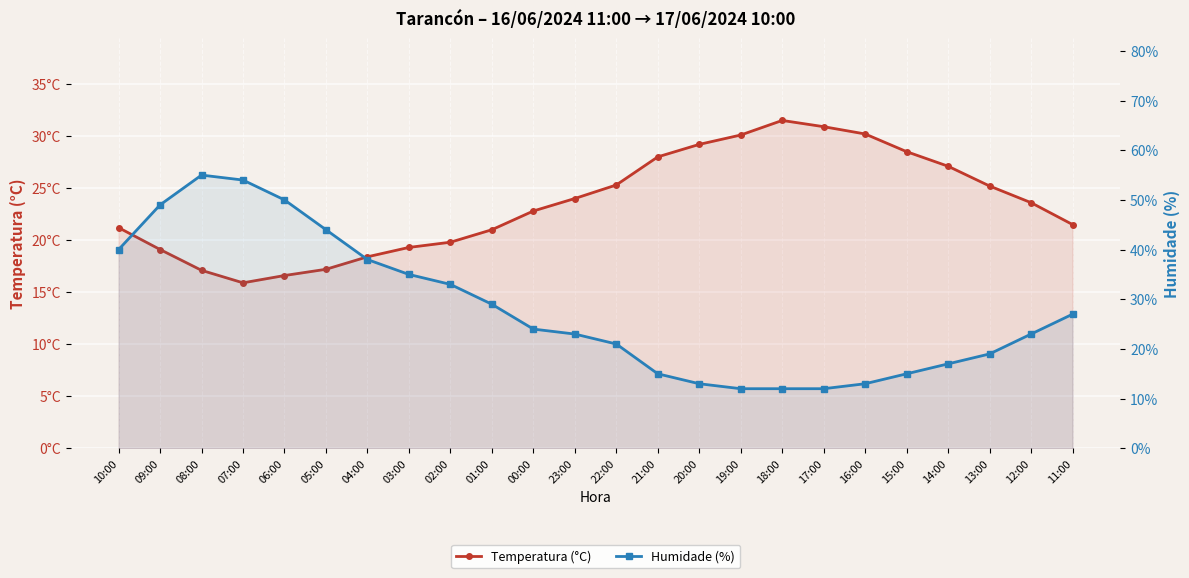

Does the chart display data point markers on the line(s)?

Yes